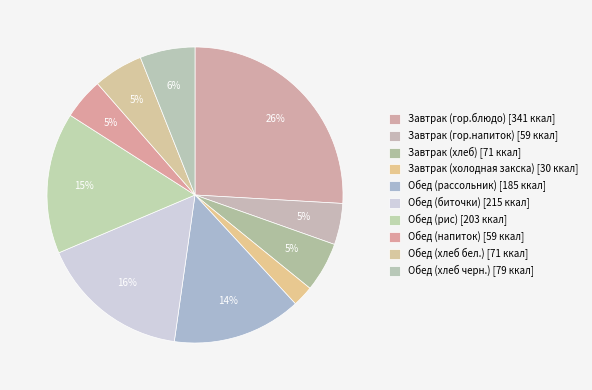

How much of the chart is everything except Завтрак (гор.напиток)?

95.5%